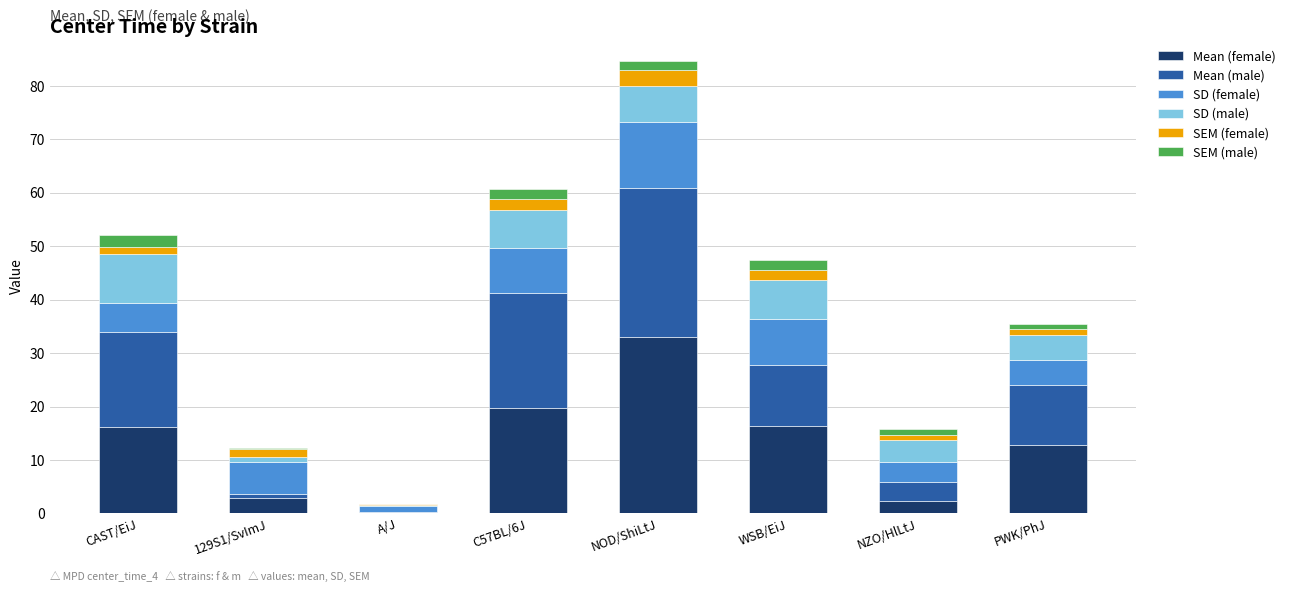

At which category is the sum across all series the highest?

NOD/ShiLtJ